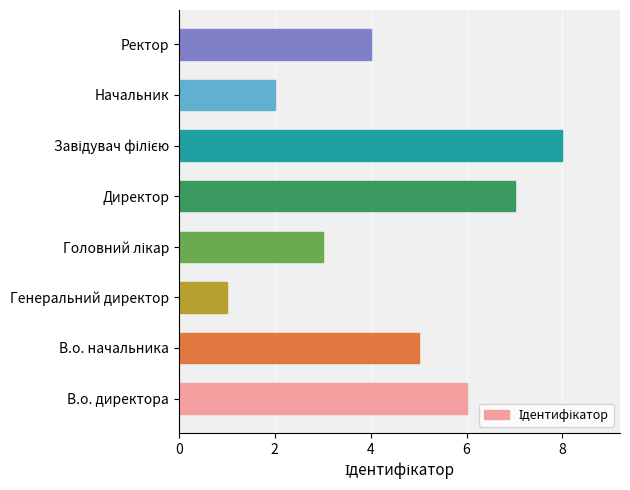

What is the difference between the maximum and minimum values?

7